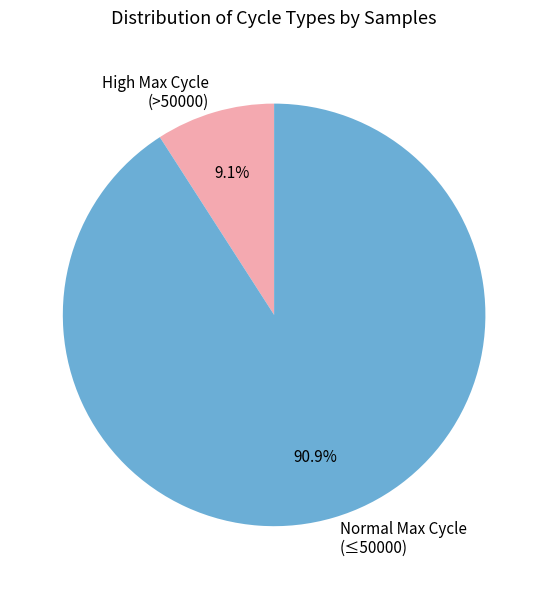

Between Normal Max Cycle (≤50000) and High Max Cycle (>50000), which is larger?

Normal Max Cycle (≤50000)